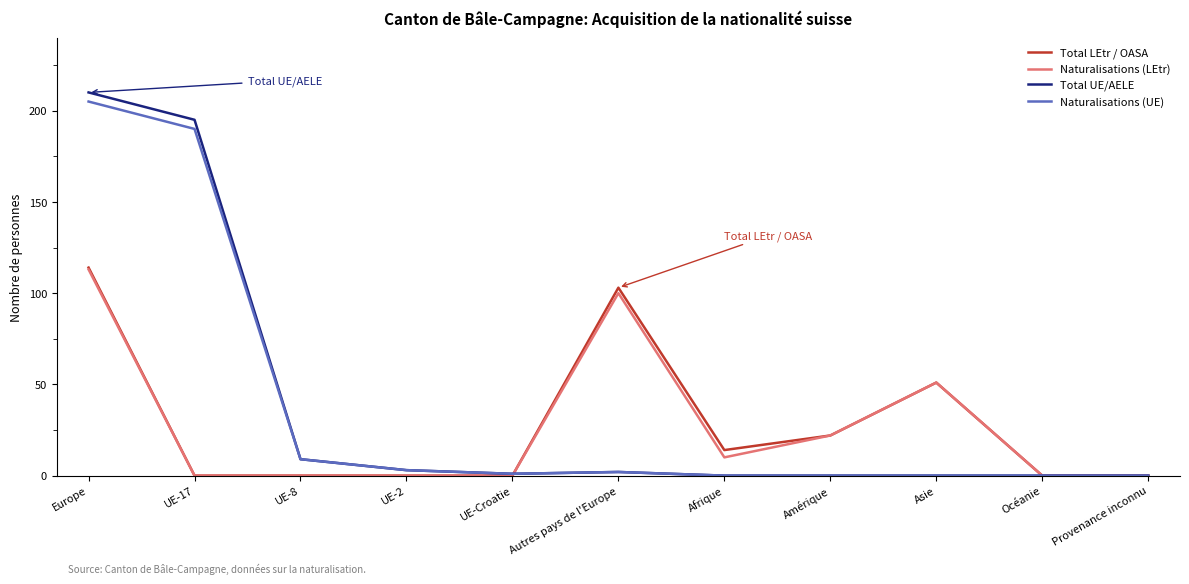

What position from the left is Asie?

9